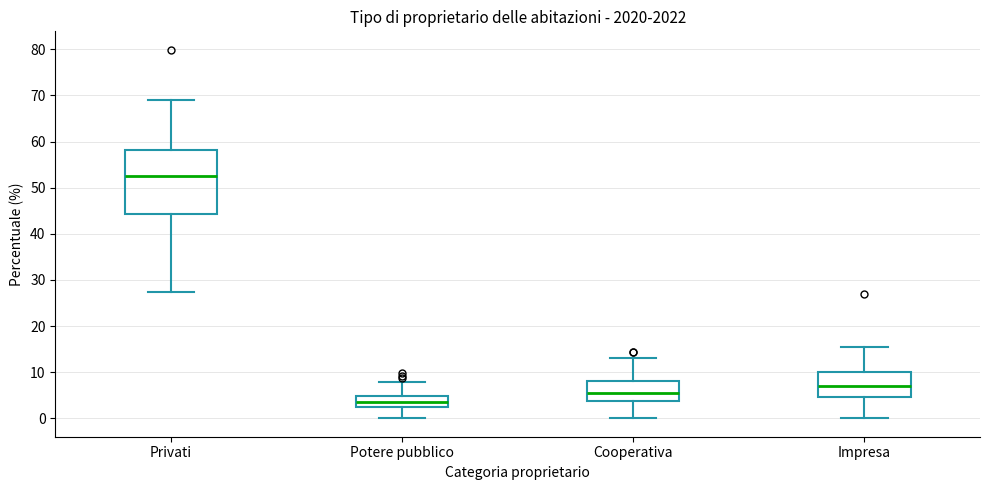

Which box has the highest median line?

Privati